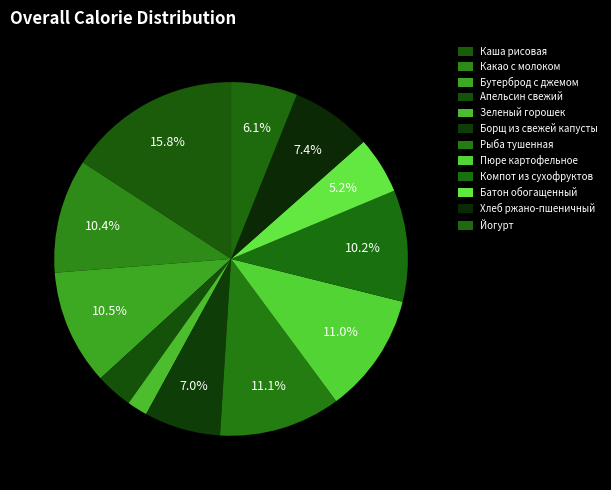

How many segments does this pie chart have?

12